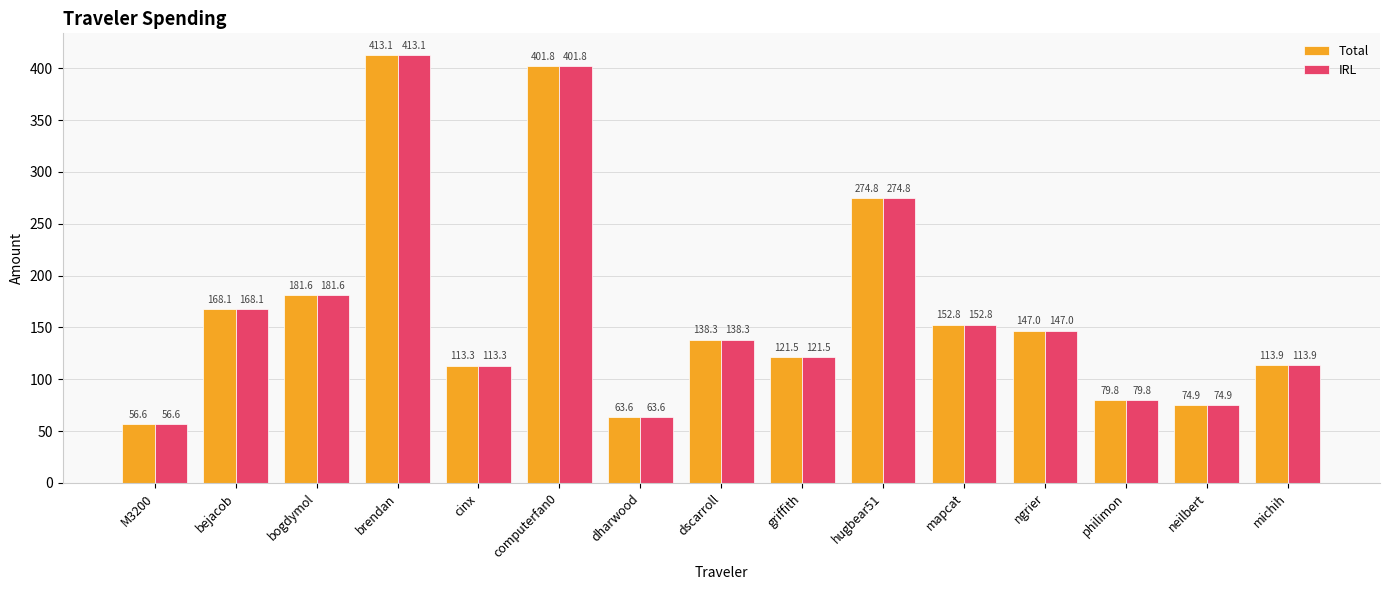

Rank the categories by Total value from highest to lowest.

brendan, computerfan0, hugbear51, bogdymol, bejacob, mapcat, ngrier, dscarroll, griffith, michih, cinx, philimon, neilbert, dharwood, M3200